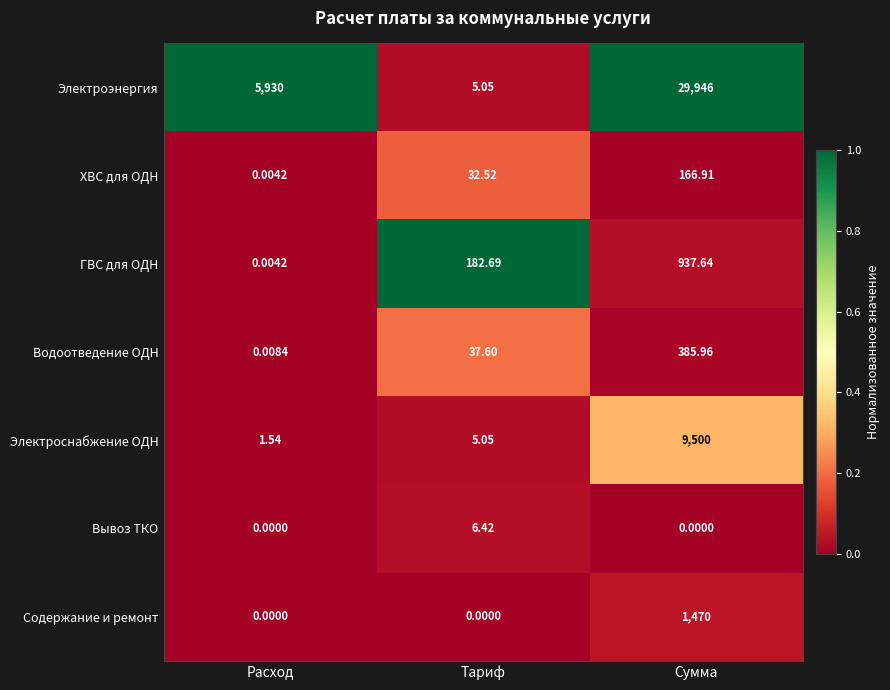

List the series in order of their peak value, lowest first.

Вывоз ТКО, ХВС для ОДН, Водоотведение ОДН, ГВС для ОДН, Содержание и ремонт, Электроснабжение ОДН, Электроэнергия